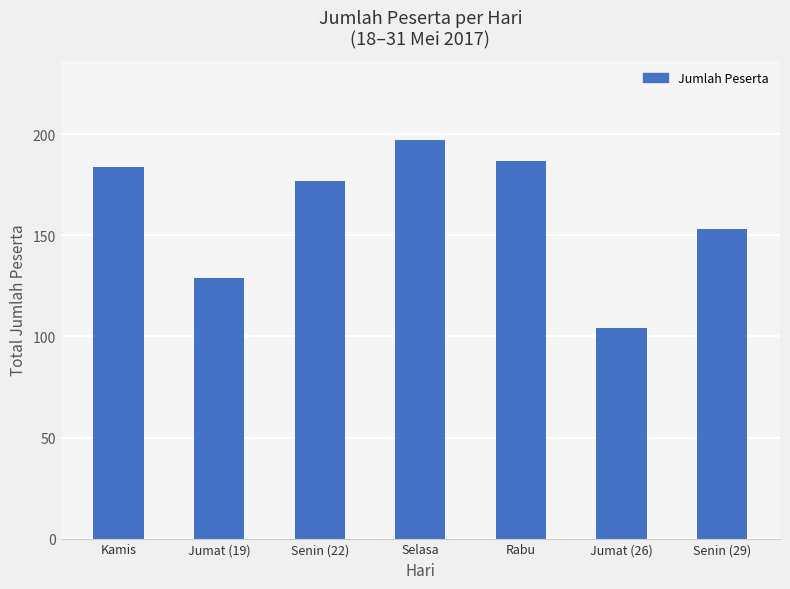

How many series are shown in this chart?

1